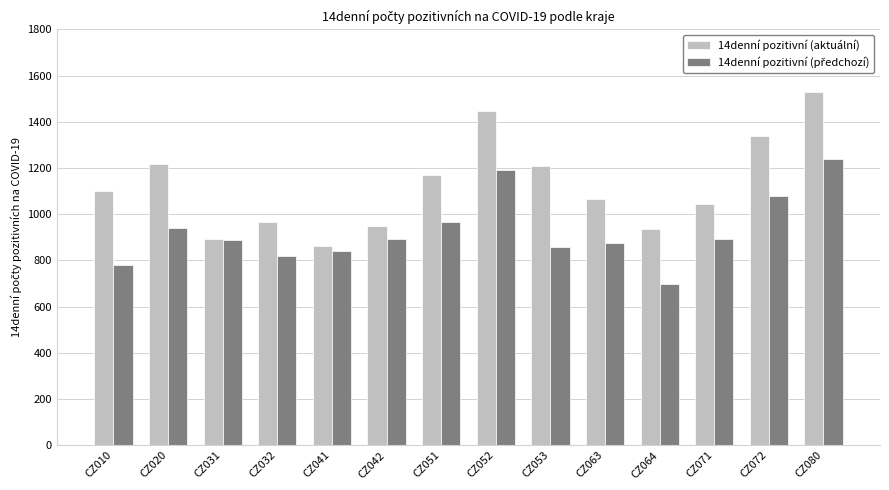

What is the smallest value displayed?

697.3